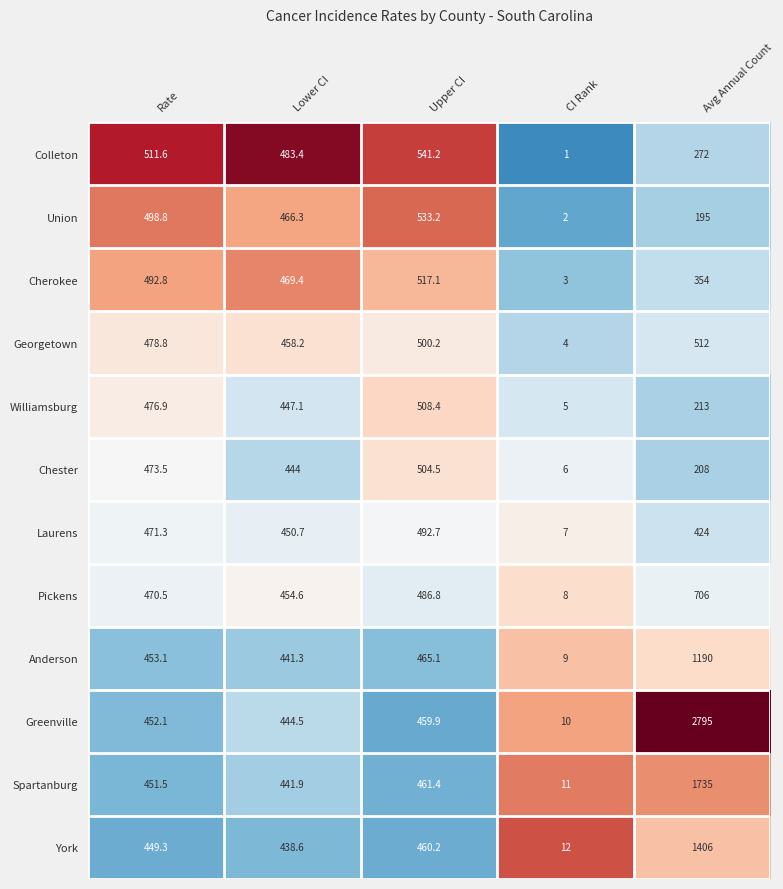

Is it true that Anderson equals 1190.0 at Avg Annual Count?

True